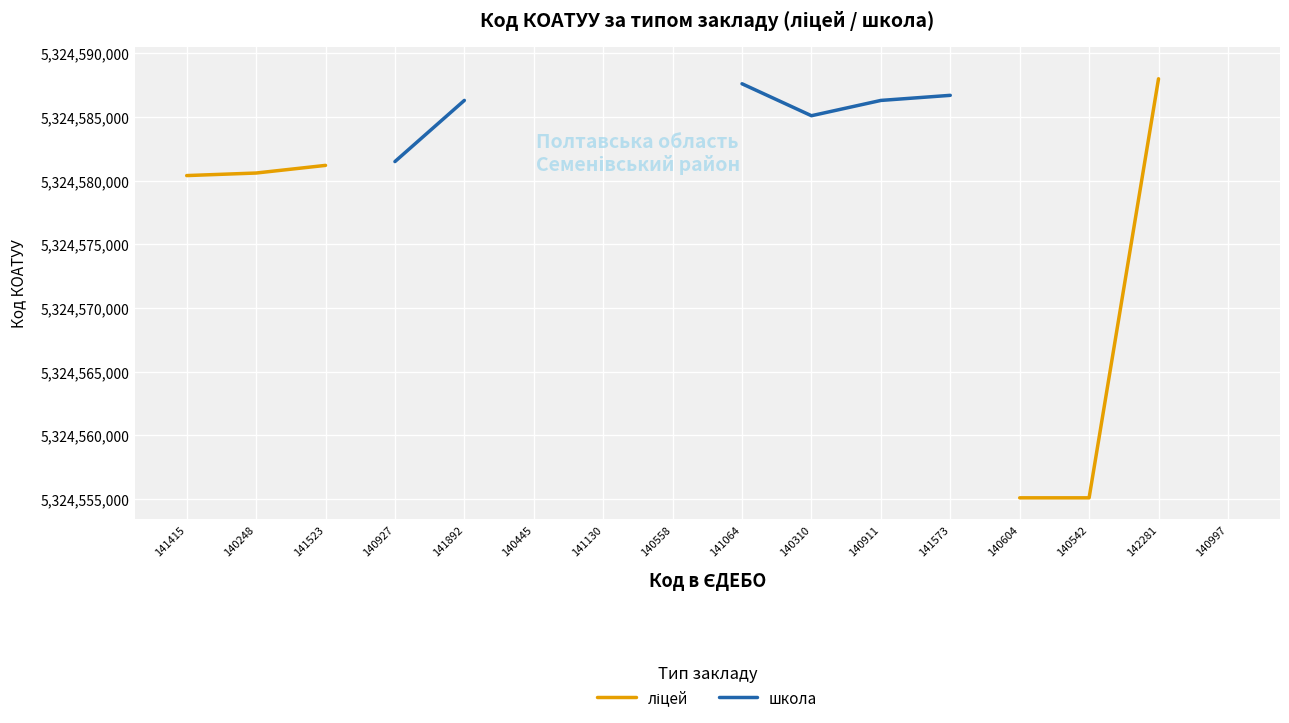

True or false: школа and ліцей intersect in this chart.

False